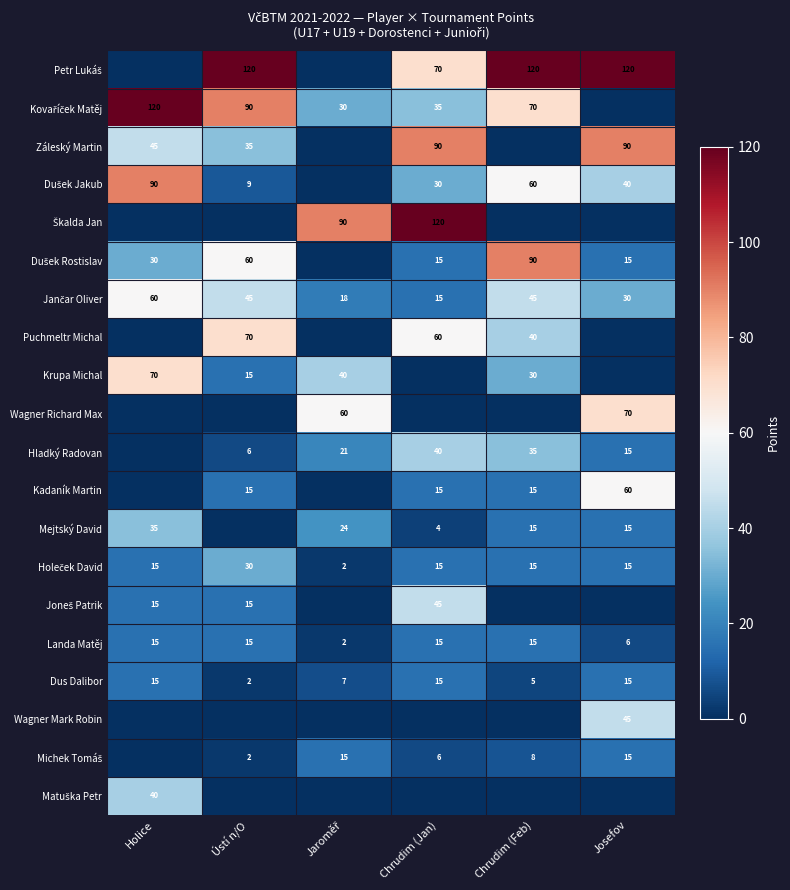

Count the number of data series in this chart.

20